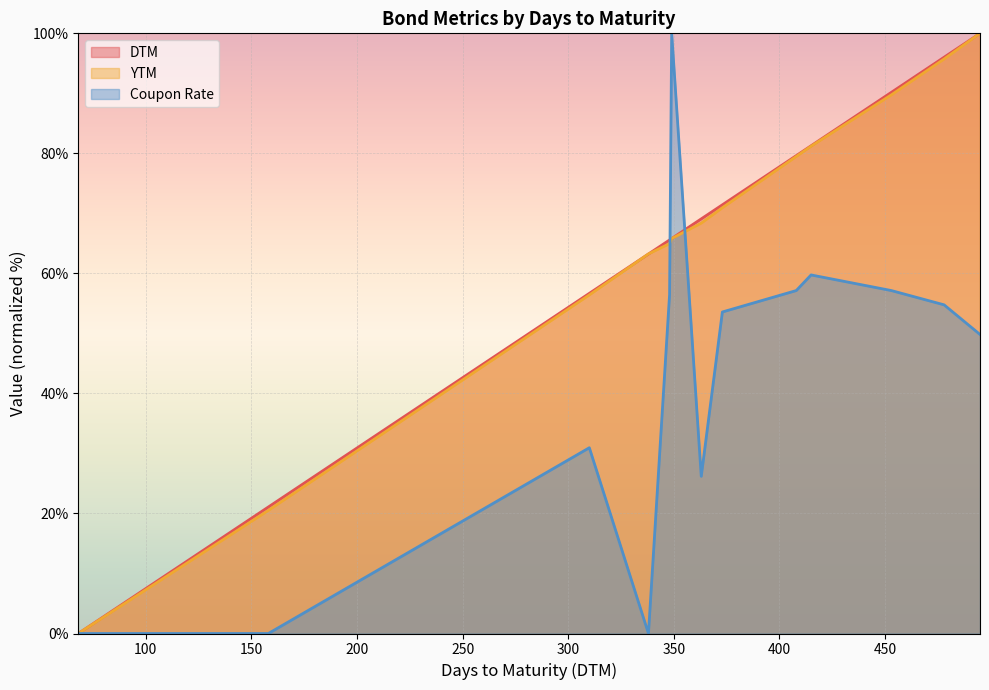

Reading right to left, extract all data points from this chart.

DTM: 495=100.0	495=100.0	478=96.0	478=96.0	478=96.0	478=96.0	453=90.2	453=90.2	453=90.2	453=90.2	415=81.3	415=81.3	415=81.3	415=81.3	408=79.6	408=79.6	408=79.6	408=79.6	373=71.4	373=71.4	373=71.4	373=71.4	363=69.1	363=69.1	349=65.8	349=65.8	349=65.8	349=65.8	348=65.6	348=65.6	348=65.6	348=65.6	338=63.2	338=63.2	310=56.7	310=56.7	158=21.1	158=21.1	68=0.0	68=0.0
YTM: 495=100.0	495=100.0	478=95.7	478=95.7	478=95.7	478=95.7	453=89.7	453=89.7	453=89.7	453=89.7	415=81.2	415=81.2	415=81.2	415=81.2	408=79.5	408=79.5	408=79.5	408=79.5	373=70.9	373=70.9	373=70.9	373=70.9	363=68.4	363=68.4	349=65.8	349=65.8	349=65.8	349=65.8	348=65.0	348=65.0	348=65.0	348=65.0	338=63.2	338=63.2	310=56.4	310=56.4	158=20.5	158=20.5	68=0.0	68=0.0
Coupon Rate: 495=49.8	495=49.8	478=54.8	478=54.8	478=54.8	478=54.8	453=57.1	453=57.1	453=57.1	453=57.1	415=59.7	415=59.7	415=59.7	415=59.7	408=57.1	408=57.1	408=57.1	408=57.1	373=53.6	373=53.6	373=53.6	373=53.6	363=26.2	363=26.2	349=100.0	349=100.0	349=100.0	349=100.0	348=56.5	348=56.5	348=56.5	348=56.5	338=0.0	338=0.0	310=31.0	310=31.0	158=0.0	158=0.0	68=0.0	68=0.0